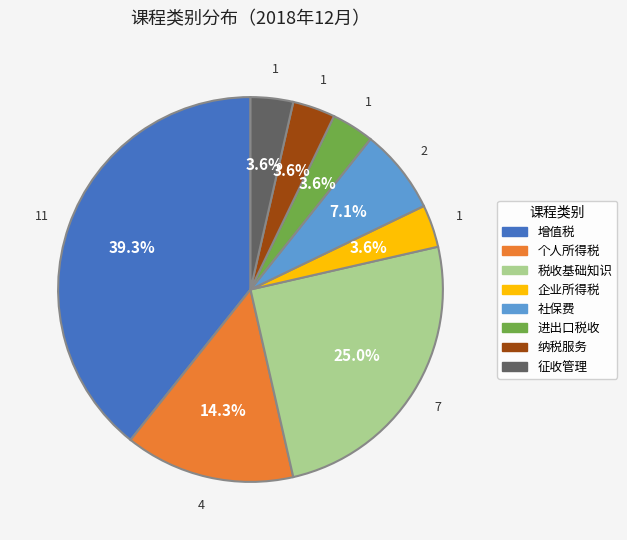

How much of the chart is everything except 进出口税收?

96.4%